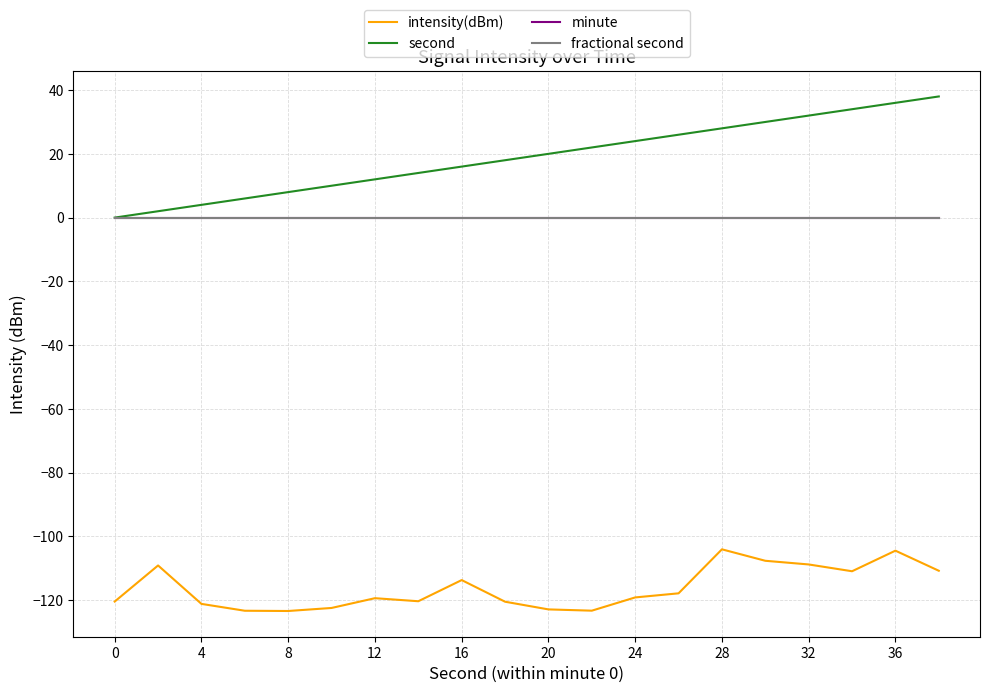

What is the value of the second point at the 10th from the left?

18.0